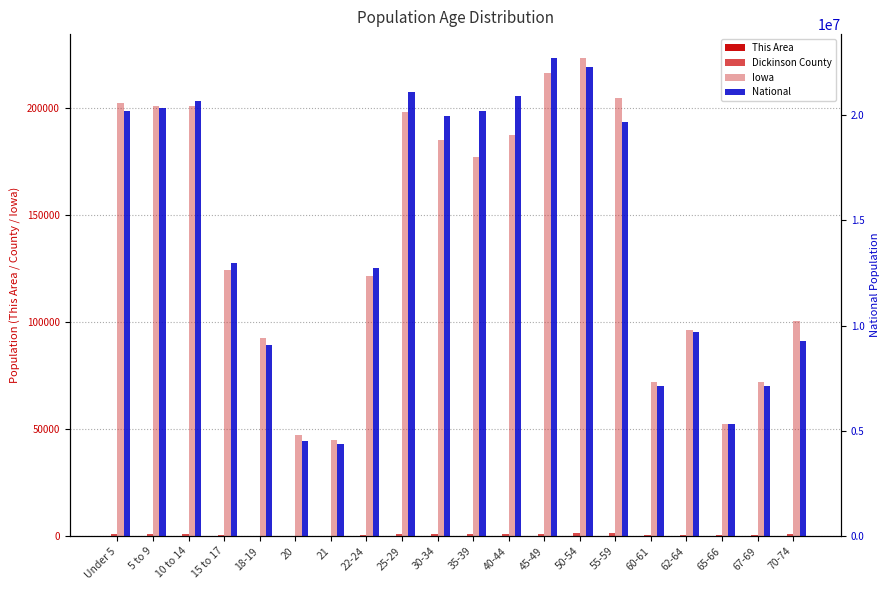

What is the average value of the National series?

14509549